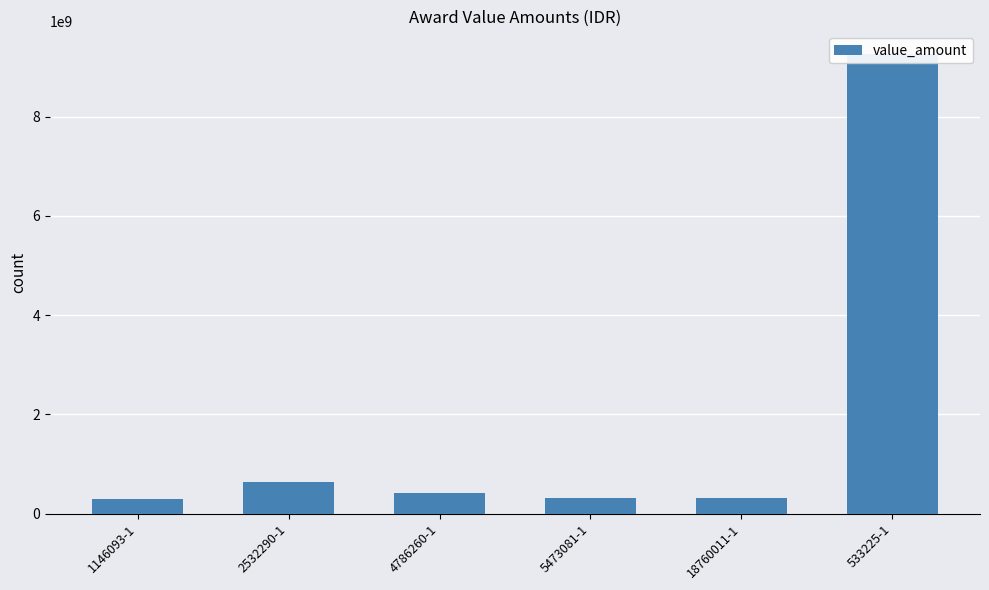

Rank the categories by value from lowest to highest.

1146093-1, 5473081-1, 18760011-1, 4786260-1, 2532290-1, 533225-1